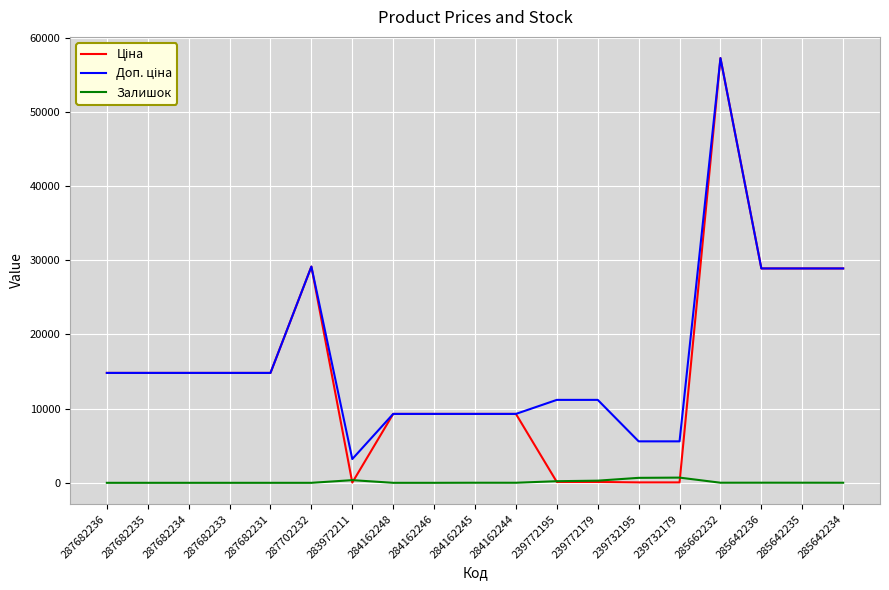

Which category has the highest value across all series?

285662232